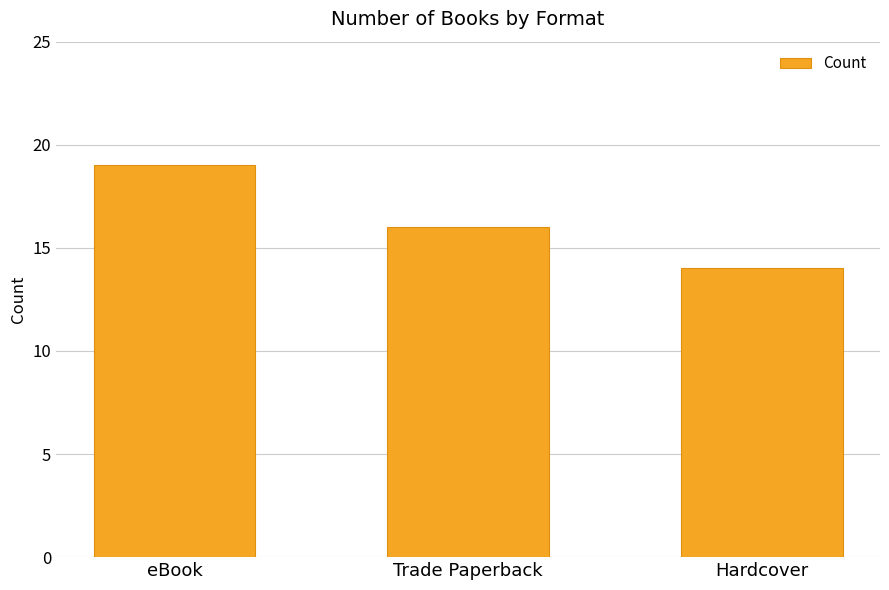

What is the value of the 1st bar from the left?

19